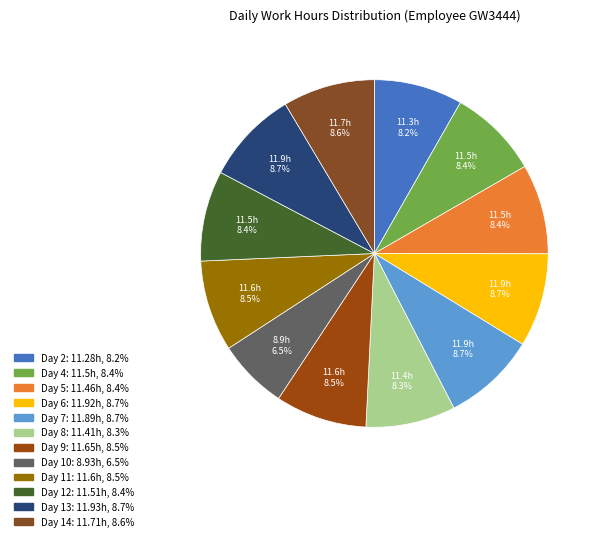

Do Day 12 and Day 13 together represent more than half of the pie?

No